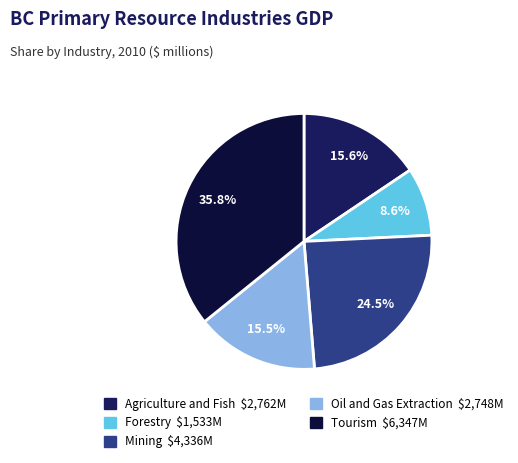

How many segments does this pie chart have?

5